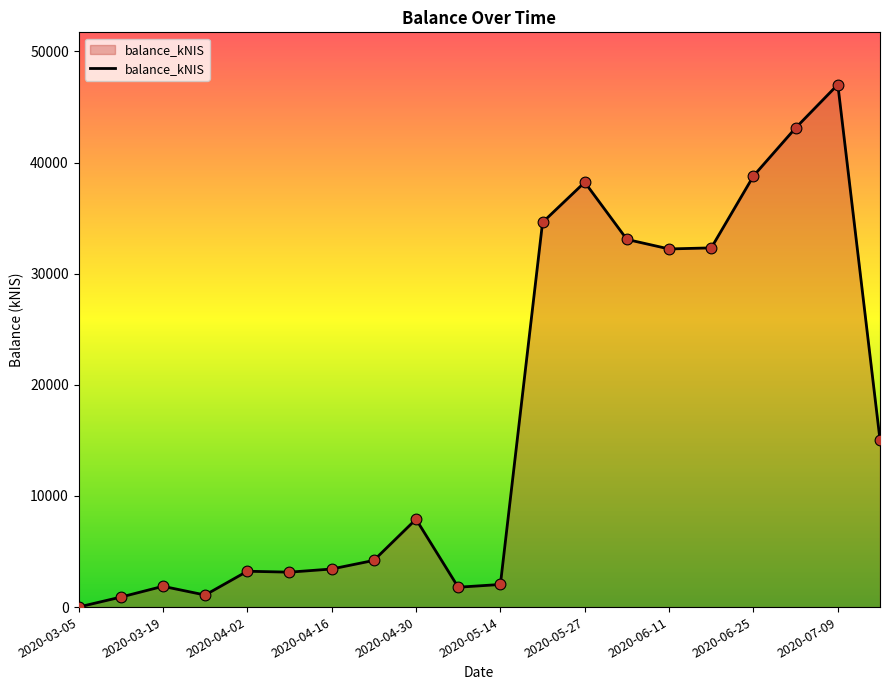

What is the greatest value displayed?

47011.7